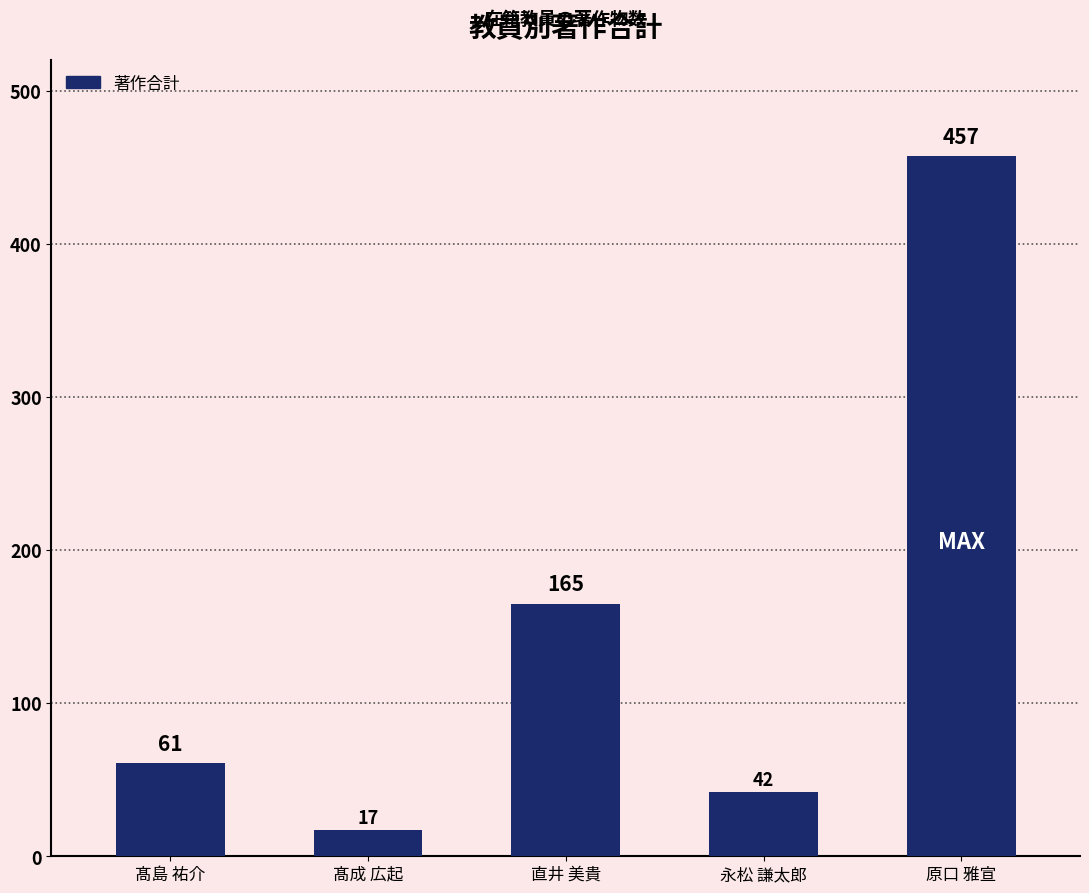

What is the sum of the values at 髙島 祐介 and 直井 美貴?

226